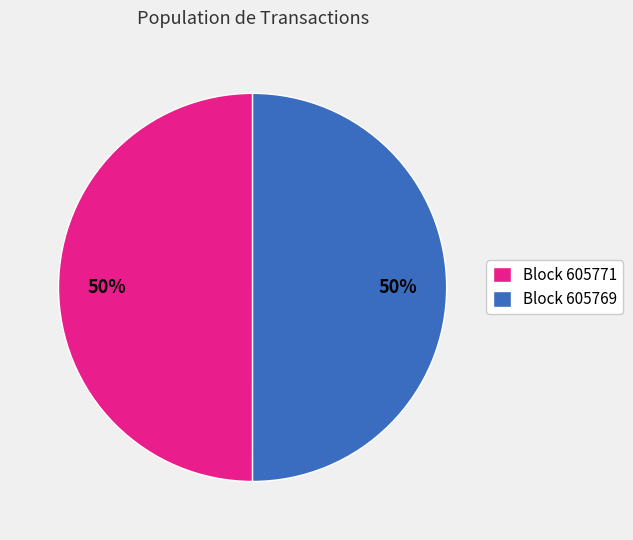

Count the number of slices in the pie.

2